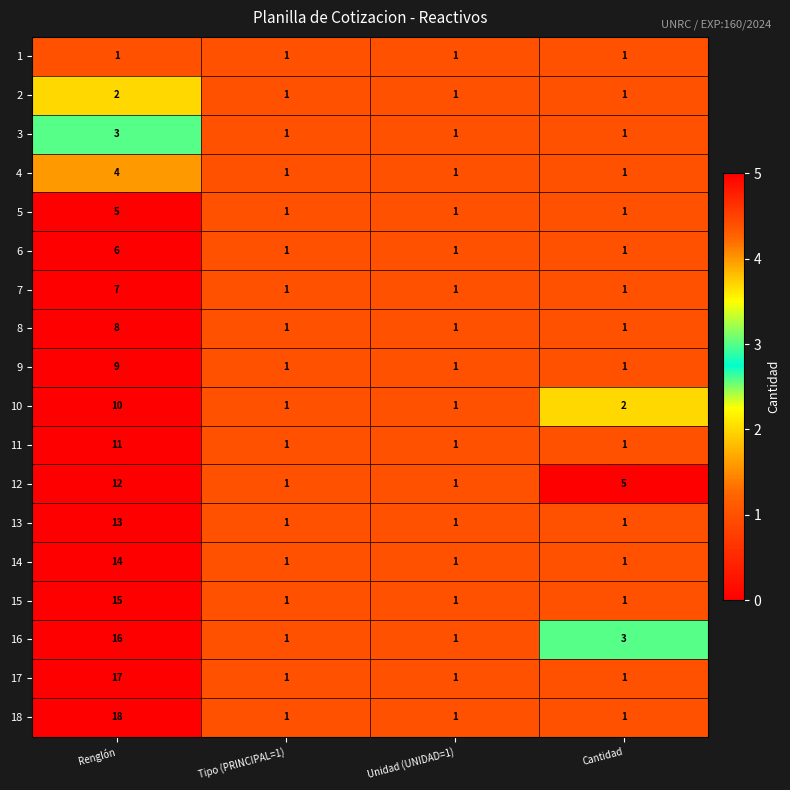

Rank the series by their maximum value, from lowest to highest.

1, 2, 3, 4, 5, 6, 7, 8, 9, 10, 11, 12, 13, 14, 15, 16, 17, 18